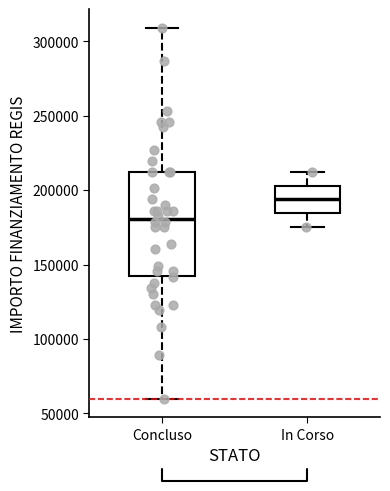

Reading left to right, read every box against the y-axis: the position of its median line, the range the box covers, and the ends of its whiskers. The values are not printed on the chart, so give them approximately, as read against the axis.

Concluso: median 180000, box 145000 to 210000, whiskers 60000 to 310000
In Corso: median 195000, box 185000 to 205000, whiskers 175000 to 210000